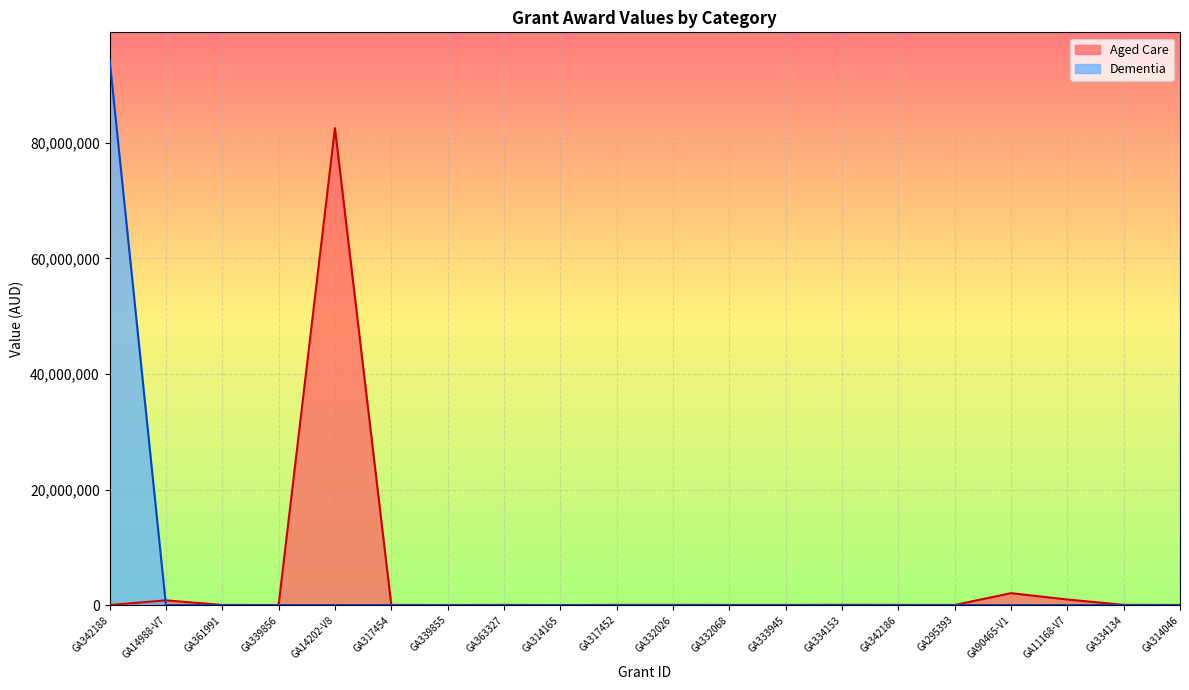

The value of Dementia at GA14988-V7 is 57360971.7. True or false?

False